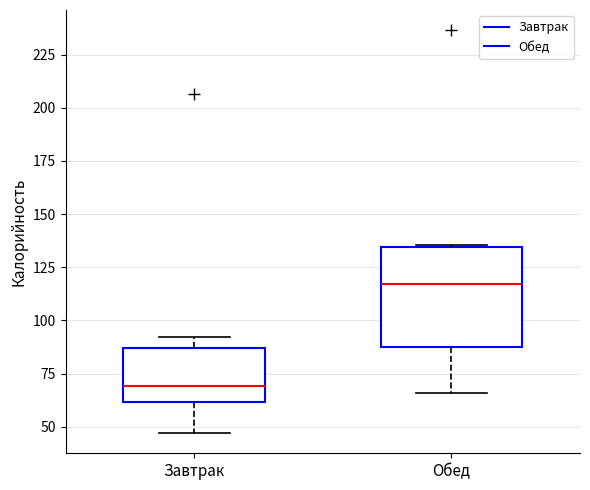

Which box is the tallest, from its lower edge to its upper edge?

Обед